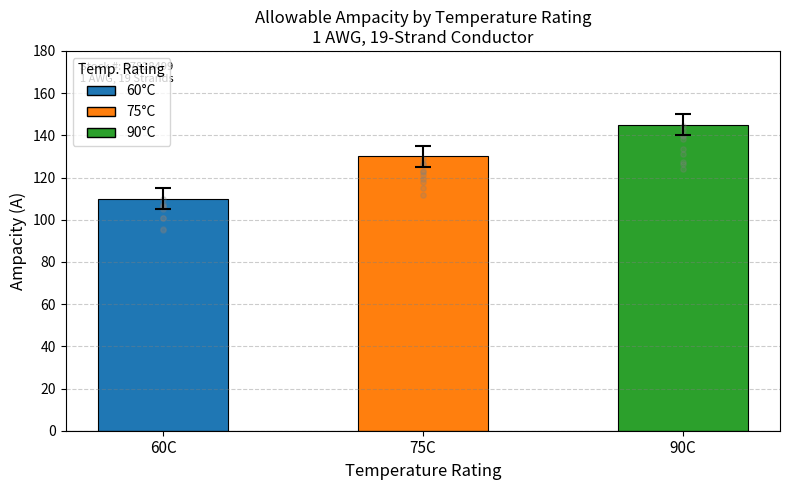

What is the ratio of the value at 60C to the value at 90C?

0.8